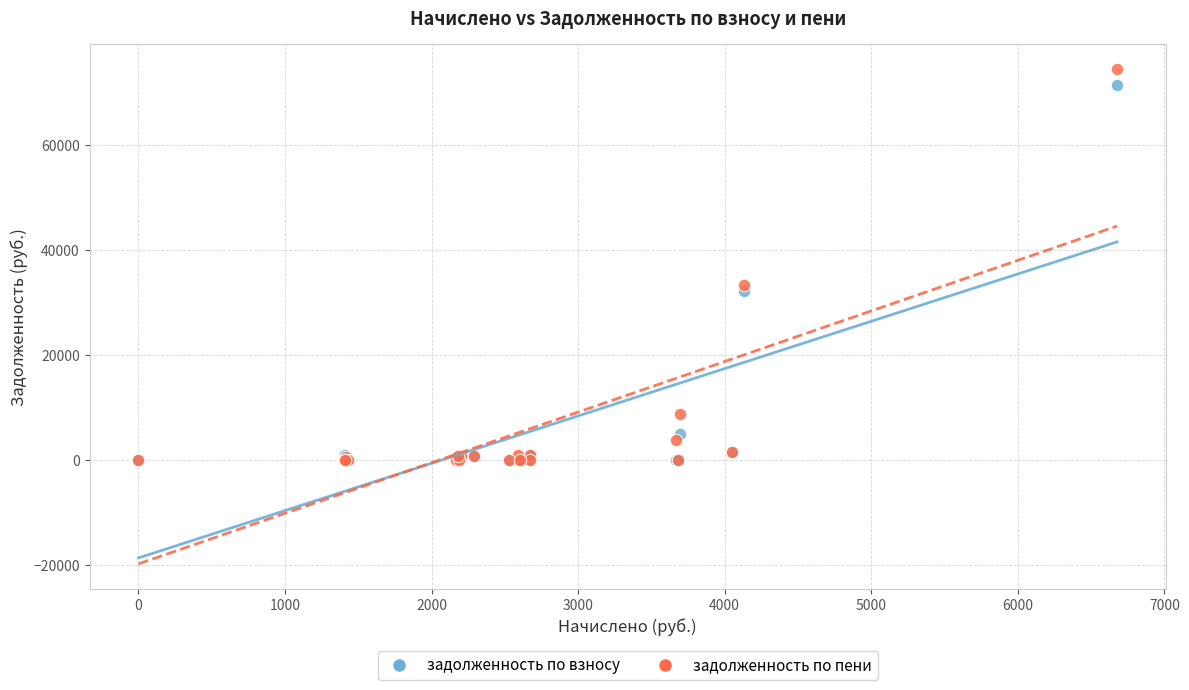

In the задолженность по пени series, what Y value is closest to 37231?

33158.8